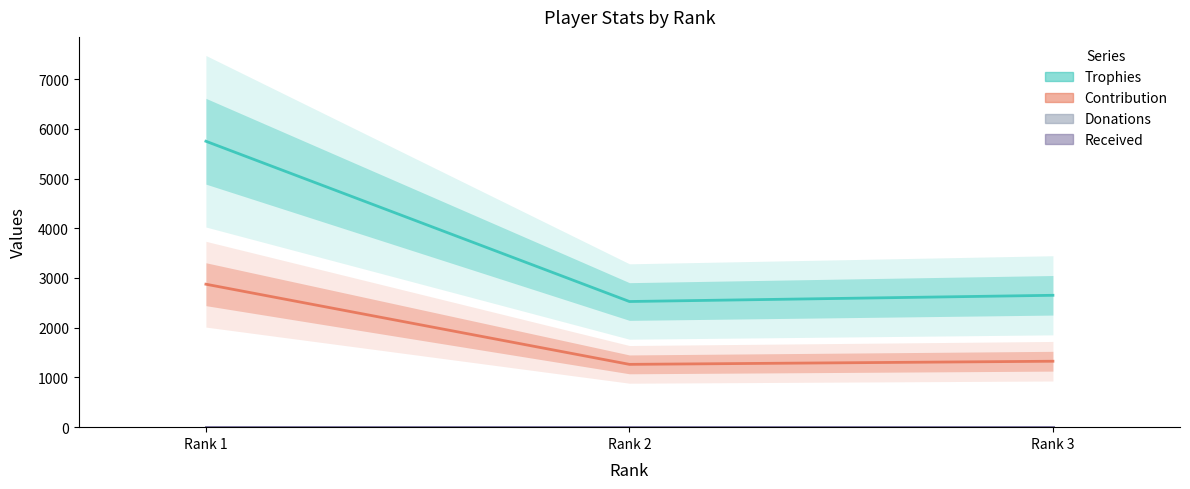

Rank the series at Rank 1 from lowest to highest value.

Donations, Received, Contribution, Trophies